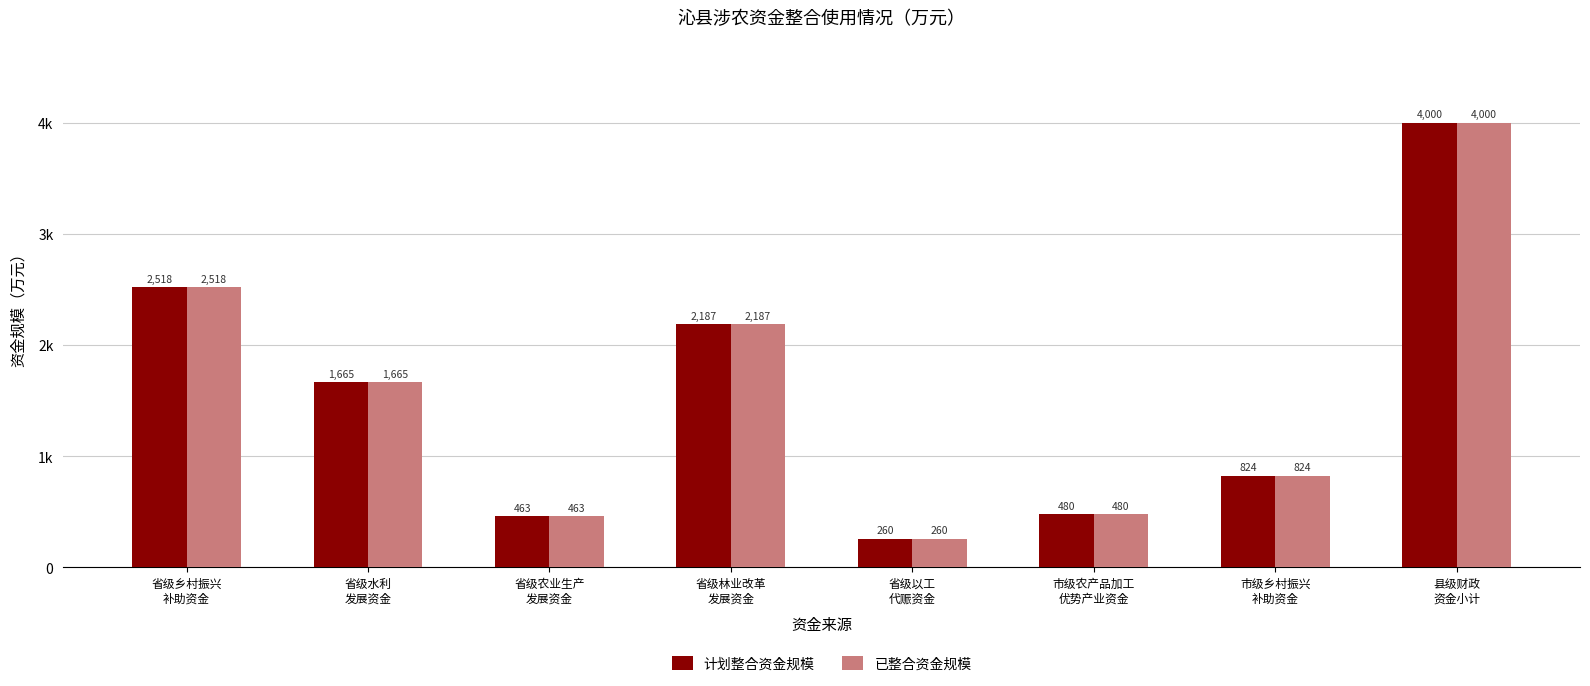

What is the average value of the 已整合资金规模 series?

1549.6